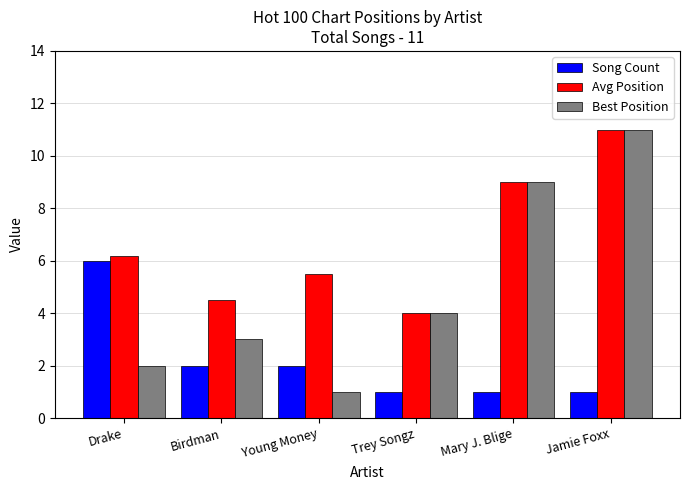

Reading right to left, what are all the values shown in this chart?

Song Count: 1.0	1.0	1.0	2.0	2.0	6.0
Avg Position: 11.0	9.0	4.0	5.5	4.5	6.2
Best Position: 11.0	9.0	4.0	1.0	3.0	2.0